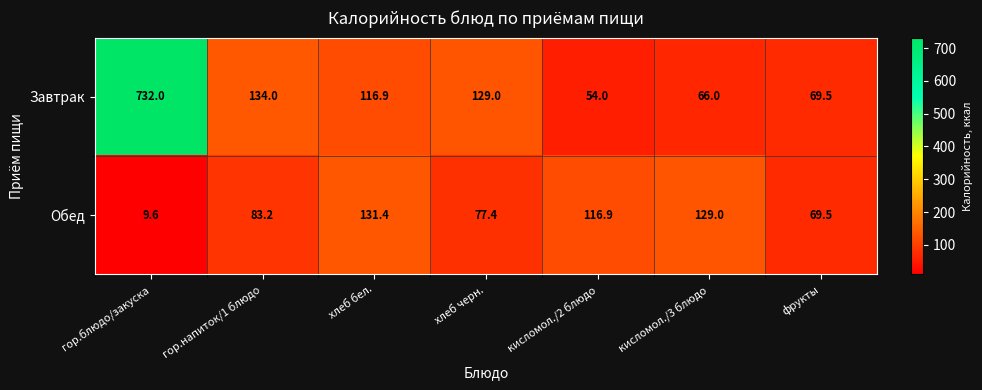

What is the sum of the Завтрак values at хлеб черн. and кисломол./2 блюдо?

183.0